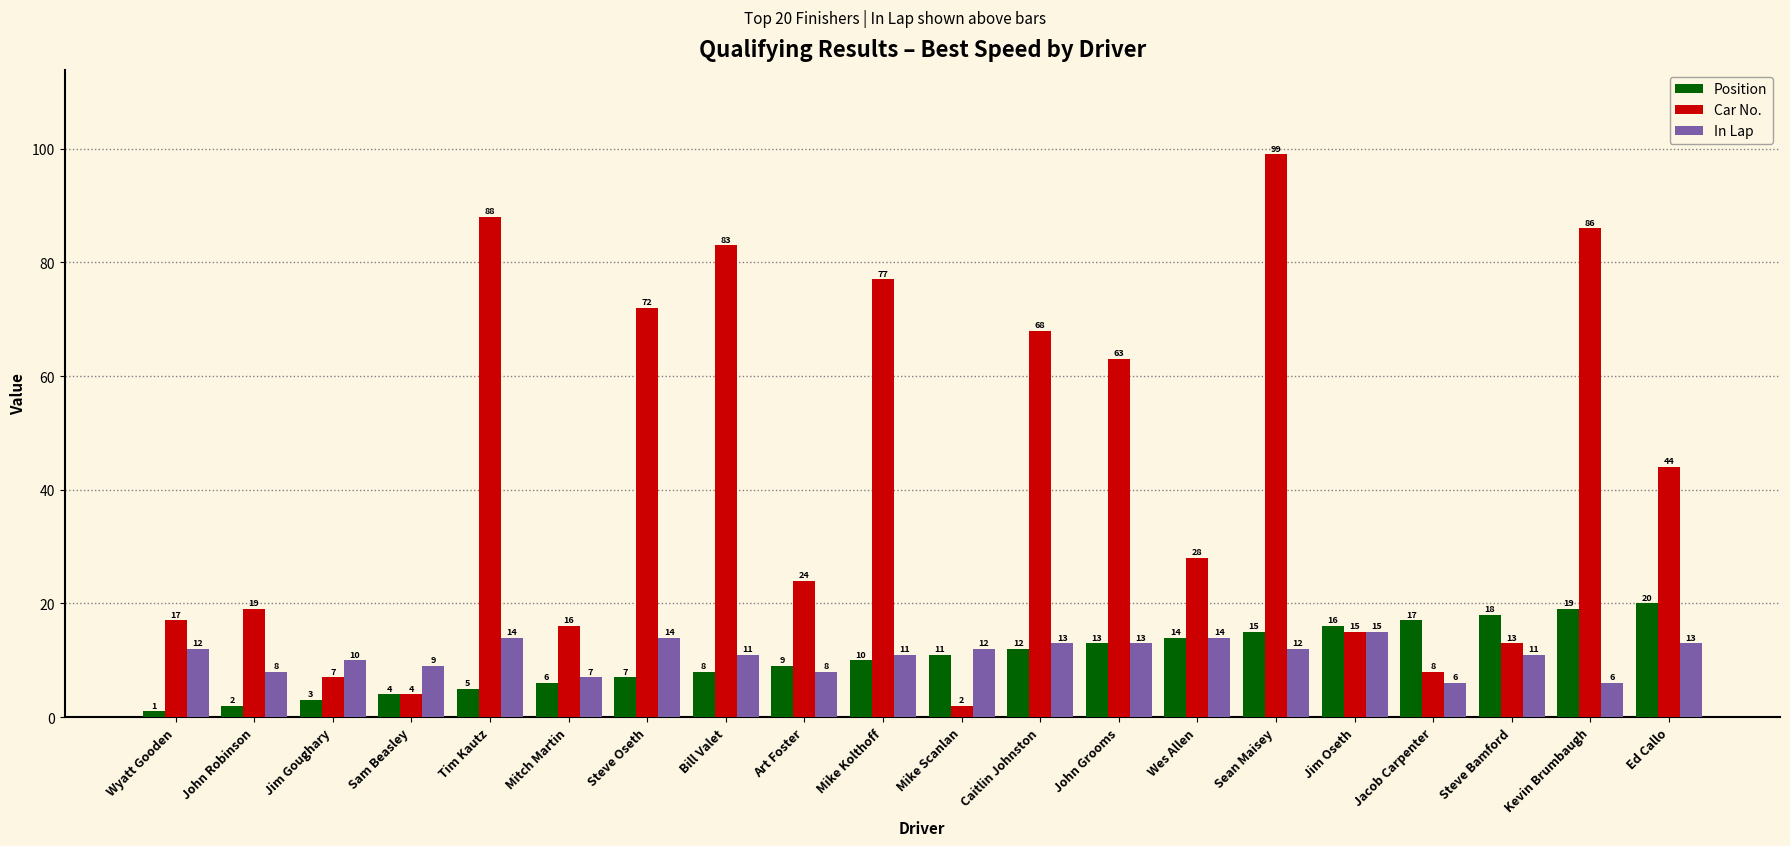

What is the maximum value for Position?

20